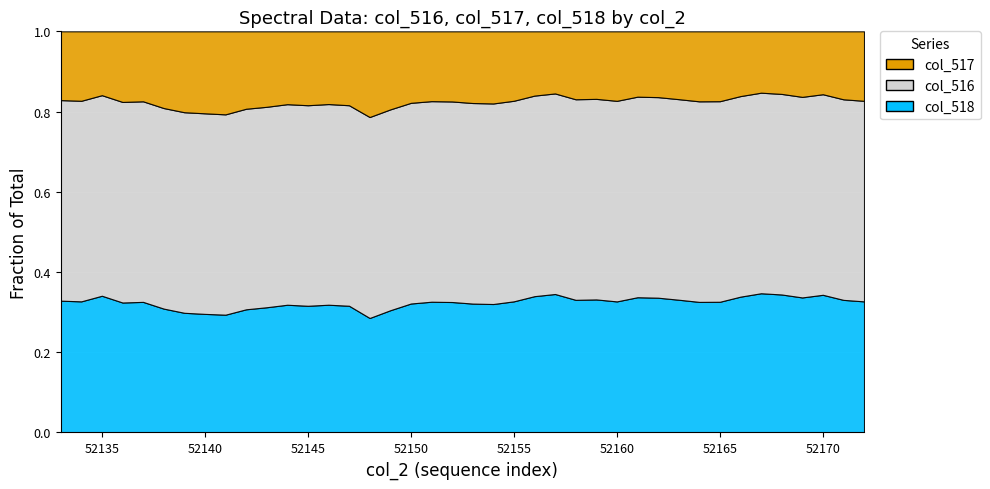

Which category has the lowest value in the col_516 series?

52167